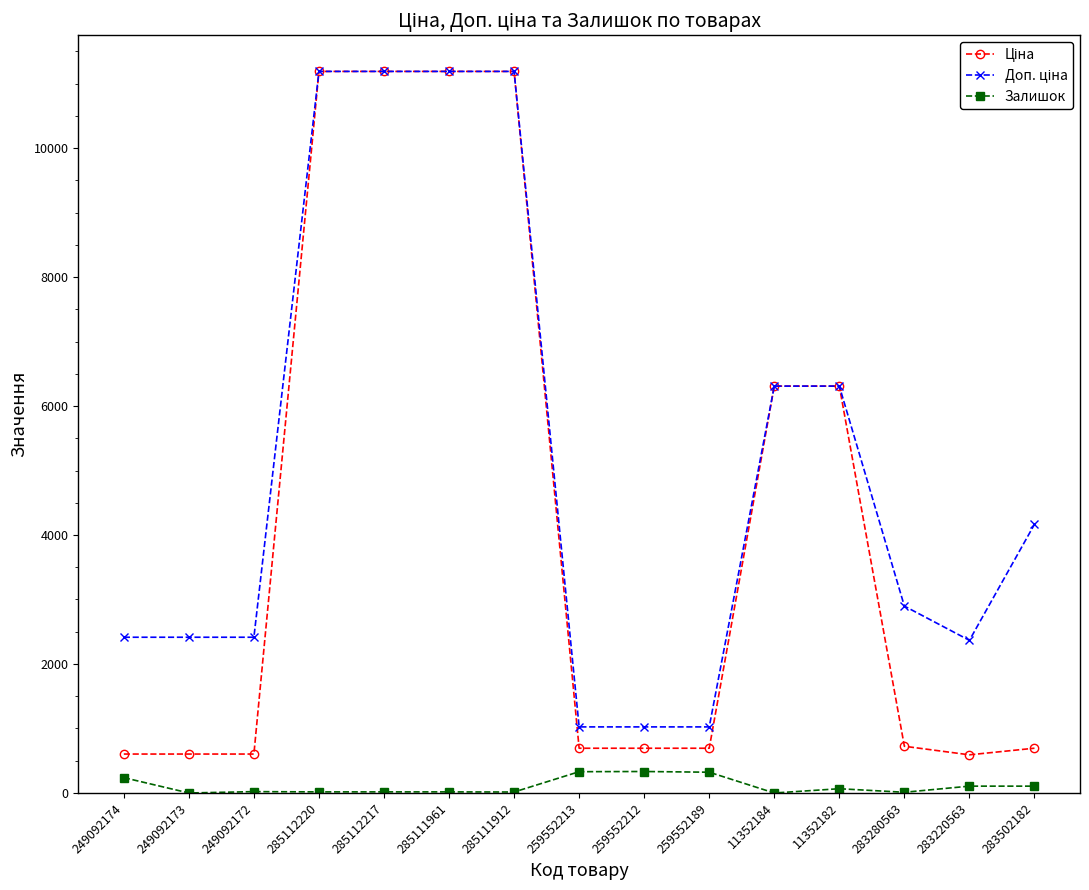

At how many categories does at least one series exceed 5261?

6